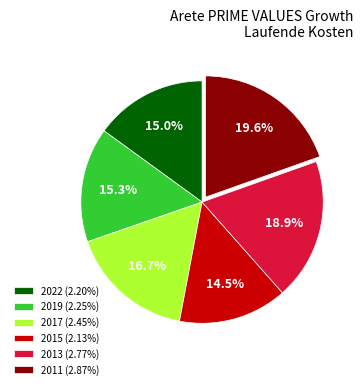

Does 2019 (2.25%) represent more than half of the total?

No